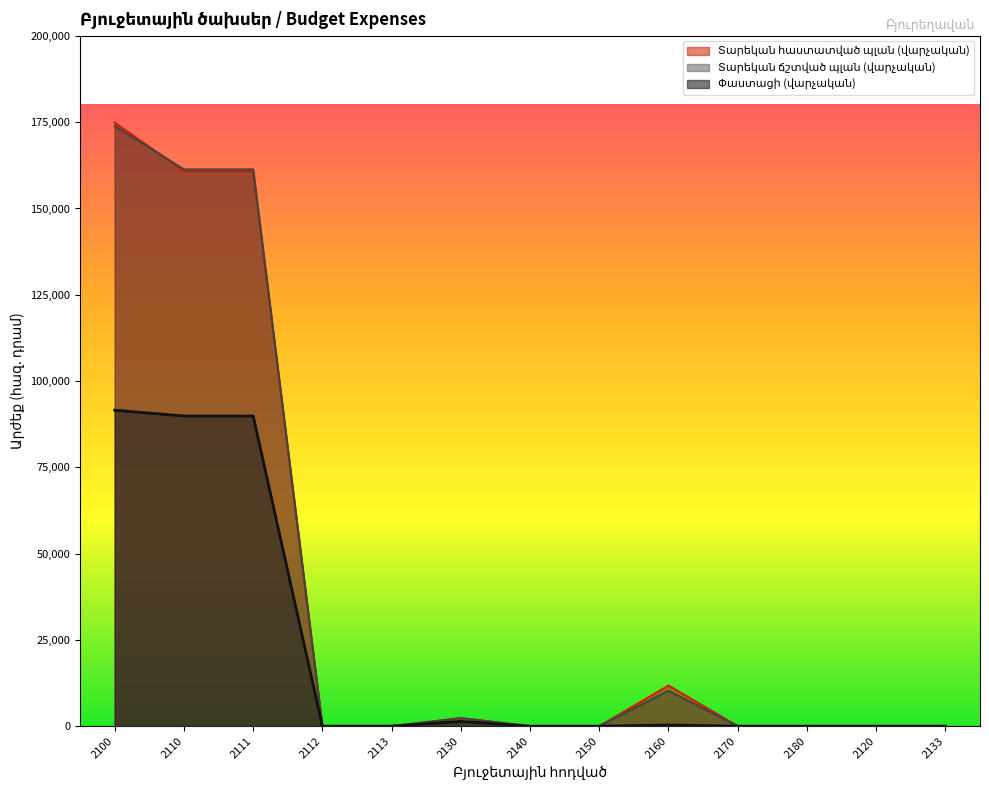

What is the difference between the highest and lowest values at 2100?

83337.1